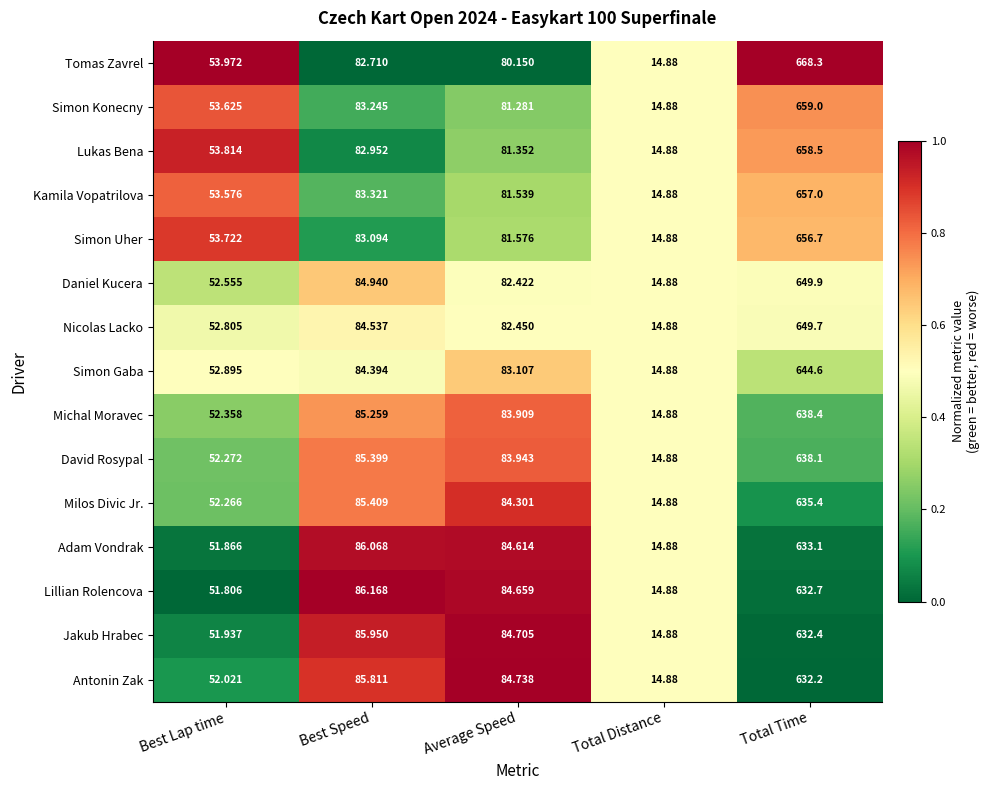

Rank the series by their maximum value, from highest to lowest.

Tomas Zavrel, Simon Konecny, Lukas Bena, Kamila Vopatrilova, Simon Uher, Daniel Kucera, Nicolas Lacko, Simon Gaba, Michal Moravec, David Rosypal, Milos Divic Jr., Adam Vondrak, Lillian Rolencova, Jakub Hrabec, Antonin Zak